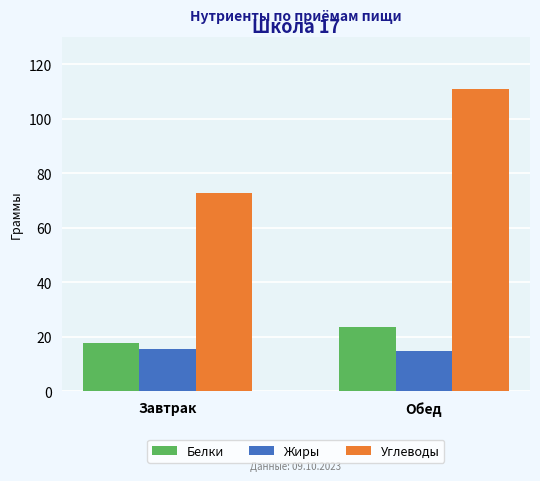

Rank the series by their maximum value, from highest to lowest.

Углеводы, Белки, Жиры